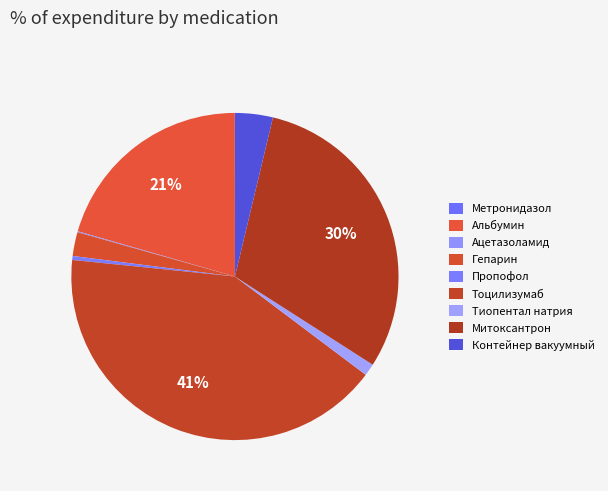

To the nearest percent, what is the combined percentage of Альбумин and Метронидазол?

21%